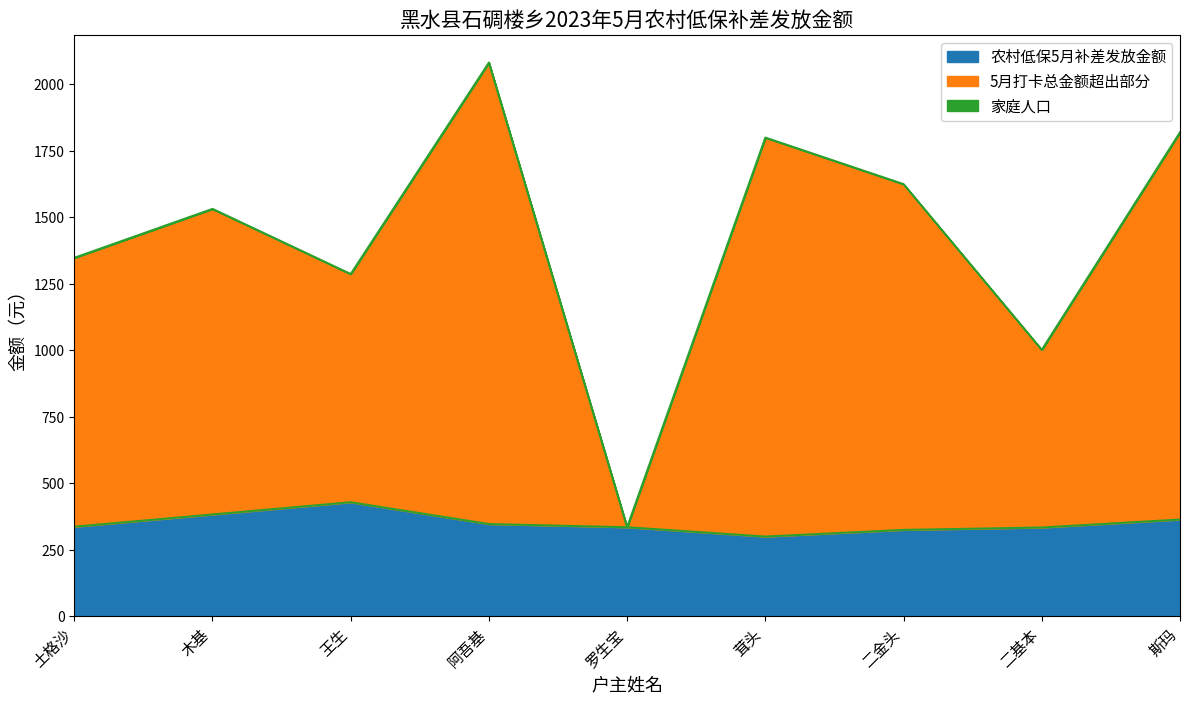

The value of 农村低保5月补差发放金额 at 阿吾基 is 204. True or false?

False